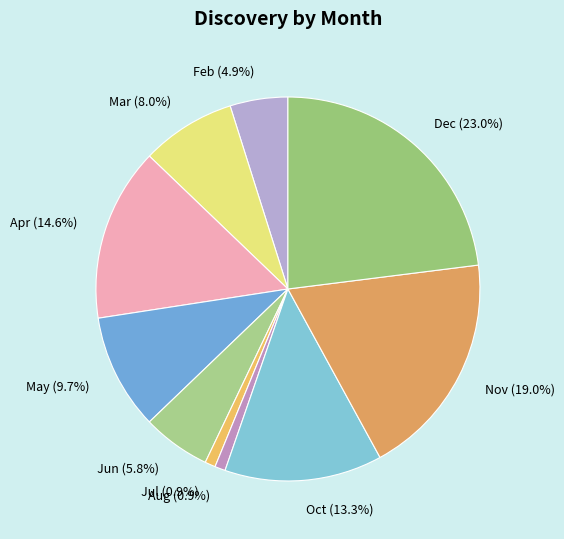

Does any single category account for the majority?

No